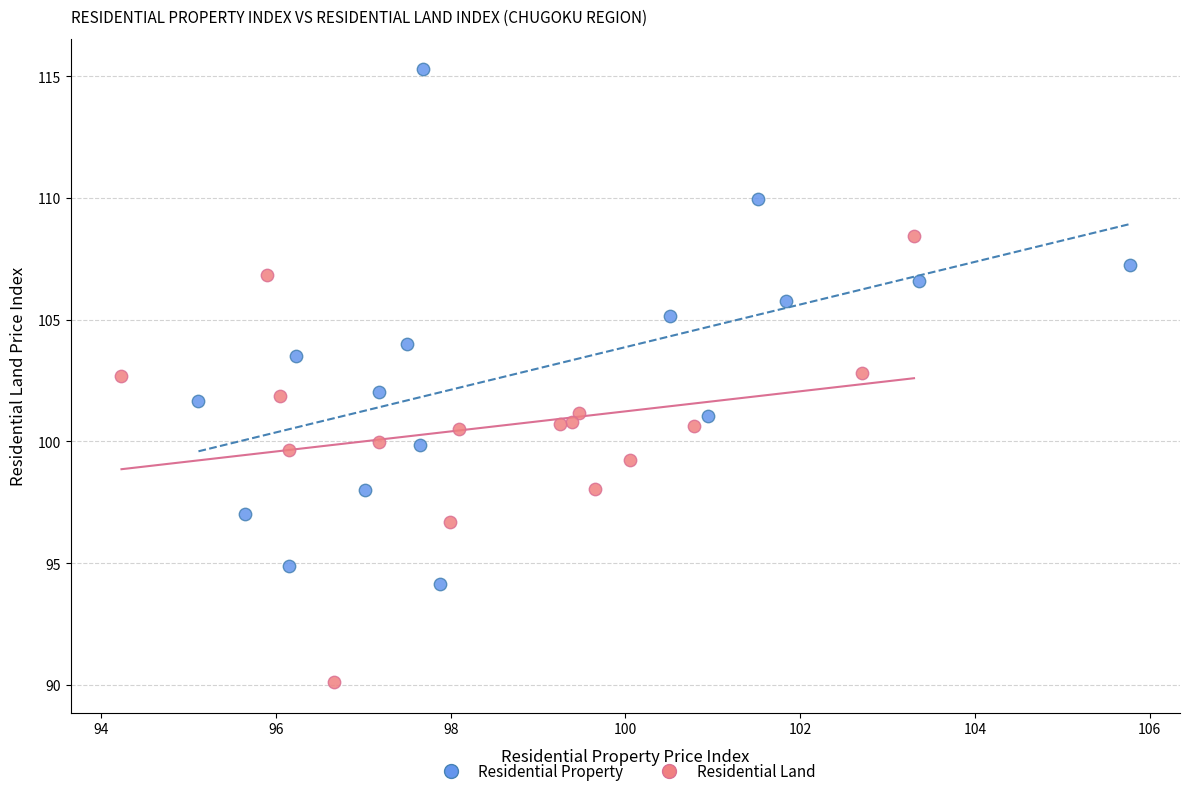

Which series reaches the minimum Y coordinate?

Residential Land